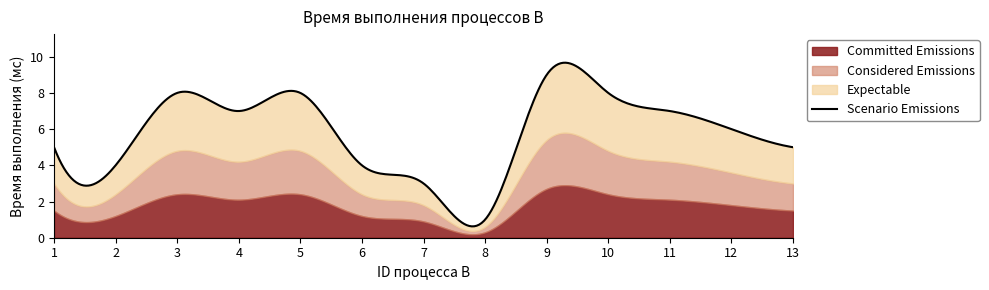

At which category does the chart reach its peak across all series?

9